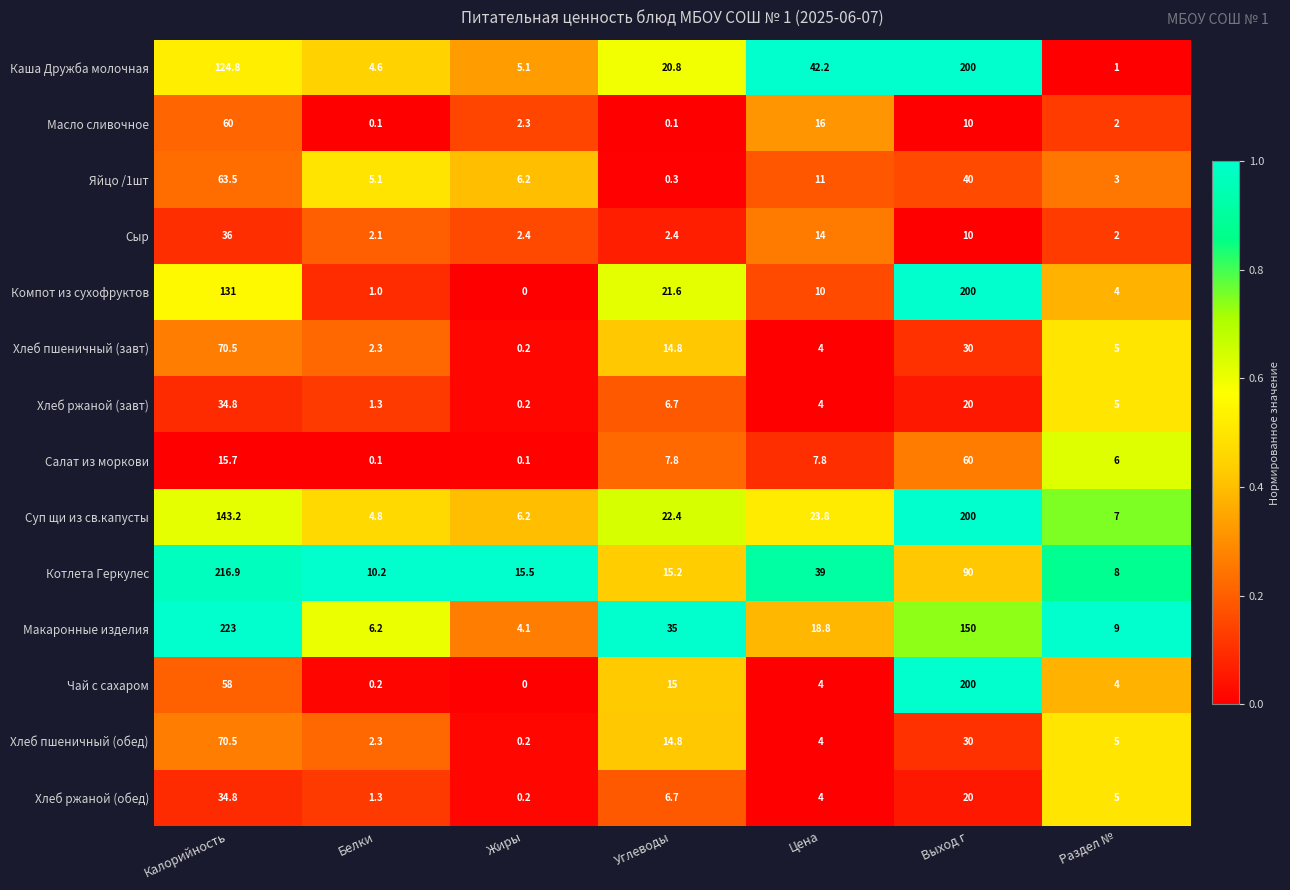

What is the total value across all series at Калорийность?

1282.7